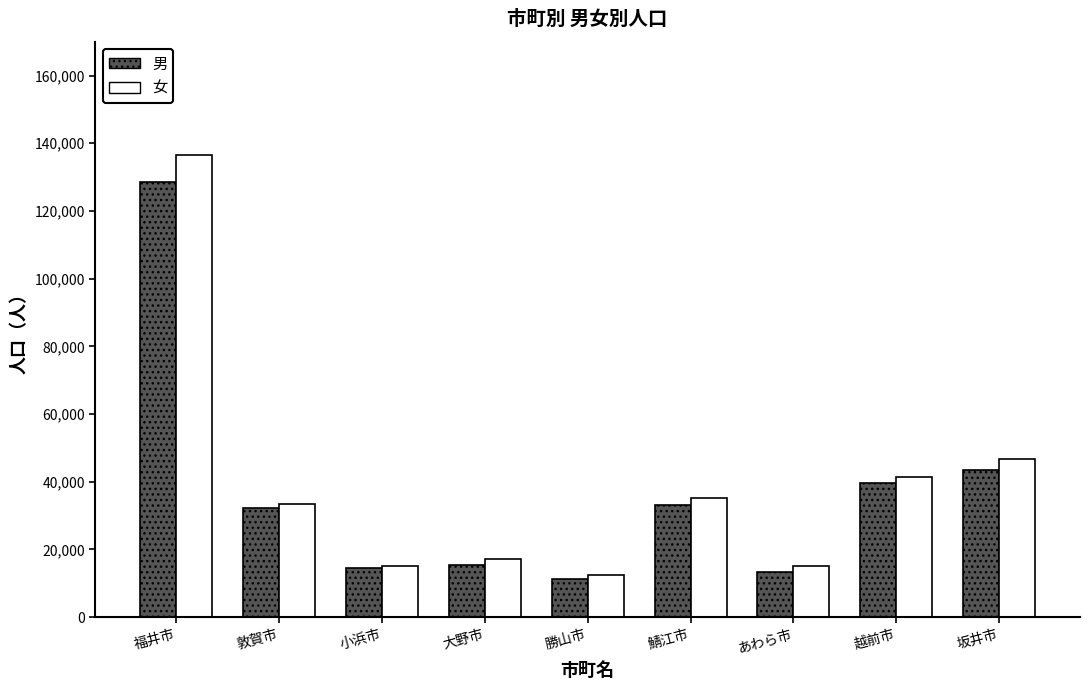

What is the label of the 4th bar from the right?

鯖江市